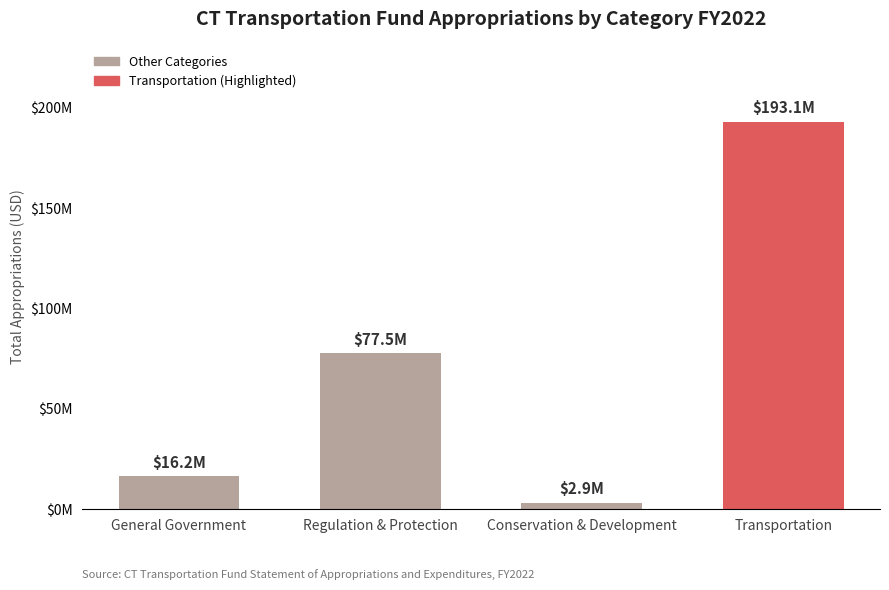

Does the chart contain any negative values?

No